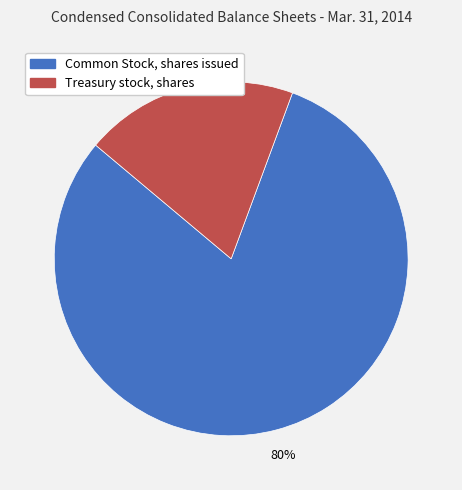

Is the sum of Treasury stock, shares and Common Stock, shares issued greater than half?

Yes